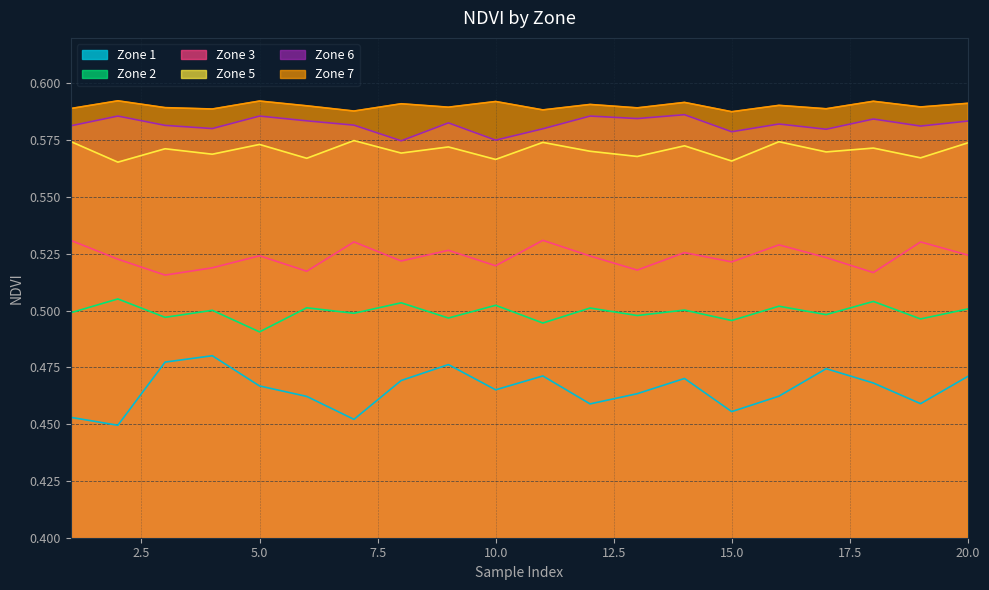

Reading right to left, transcribe all the data shown in this chart.

Zone 1: 0.5	0.5	0.5	0.5	0.5	0.5	0.5	0.5	0.5	0.5	0.5	0.5	0.5	0.5	0.5	0.5	0.5	0.5	0.4	0.5
Zone 2: 0.5	0.5	0.5	0.5	0.5	0.5	0.5	0.5	0.5	0.5	0.5	0.5	0.5	0.5	0.5	0.5	0.5	0.5	0.5	0.5
Zone 3: 0.5	0.5	0.5	0.5	0.5	0.5	0.5	0.5	0.5	0.5	0.5	0.5	0.5	0.5	0.5	0.5	0.5	0.5	0.5	0.5
Zone 5: 0.6	0.6	0.6	0.6	0.6	0.6	0.6	0.6	0.6	0.6	0.6	0.6	0.6	0.6	0.6	0.6	0.6	0.6	0.6	0.6
Zone 6: 0.6	0.6	0.6	0.6	0.6	0.6	0.6	0.6	0.6	0.6	0.6	0.6	0.6	0.6	0.6	0.6	0.6	0.6	0.6	0.6
Zone 7: 0.6	0.6	0.6	0.6	0.6	0.6	0.6	0.6	0.6	0.6	0.6	0.6	0.6	0.6	0.6	0.6	0.6	0.6	0.6	0.6